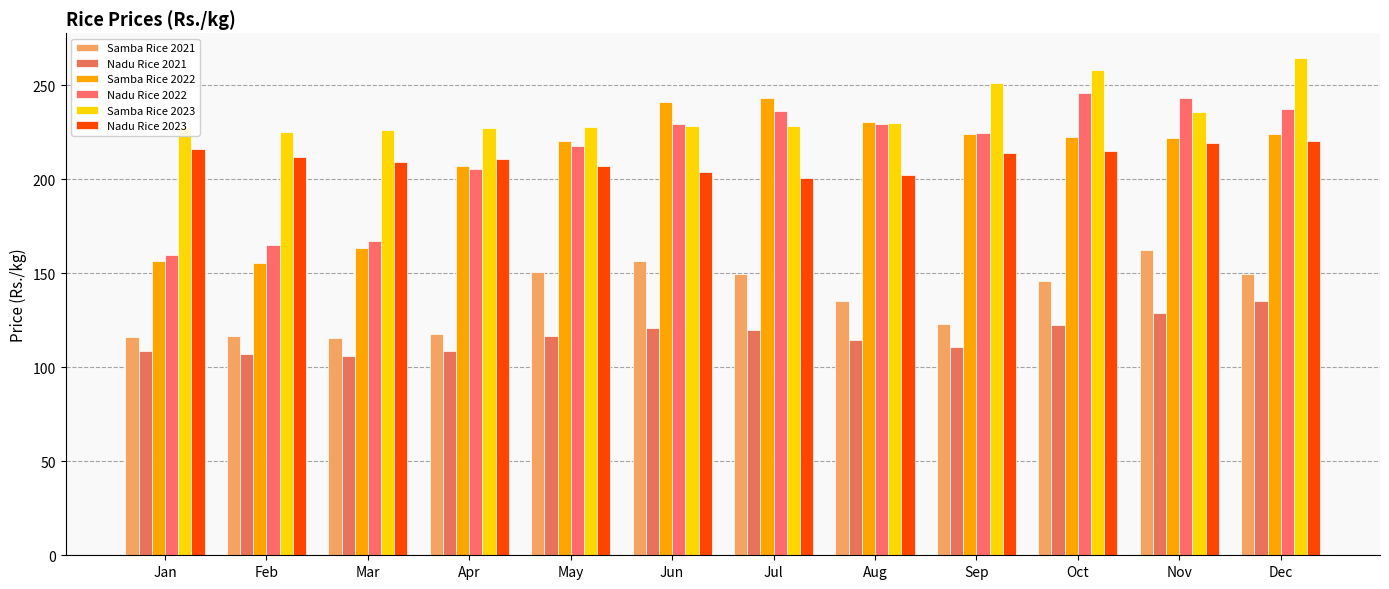

What is the sum of all Samba Rice 2022 values?

2510.2